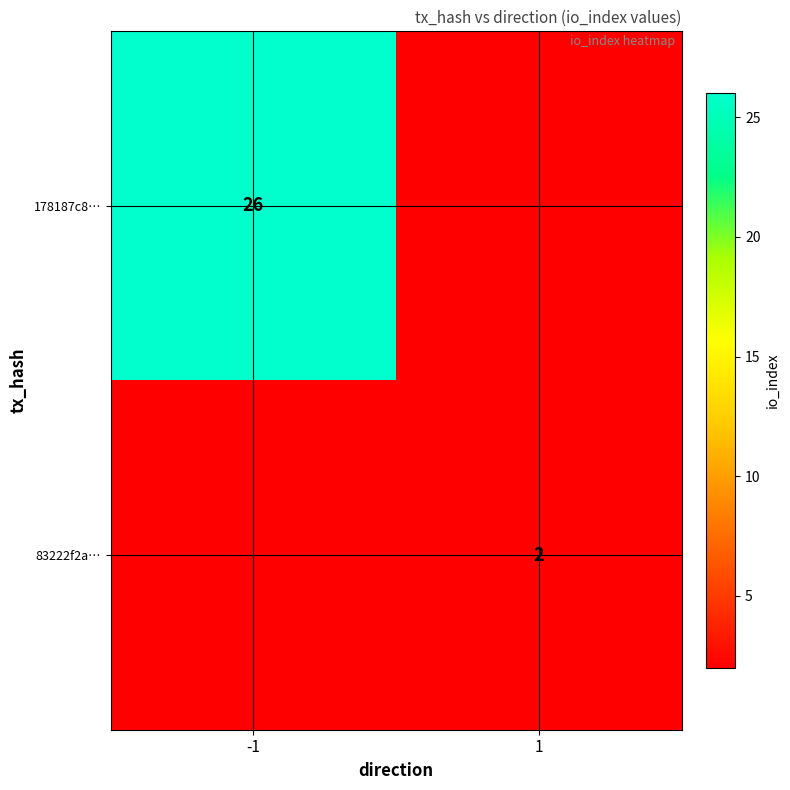

Is it true that 178187c8… equals 26 at -1?

True